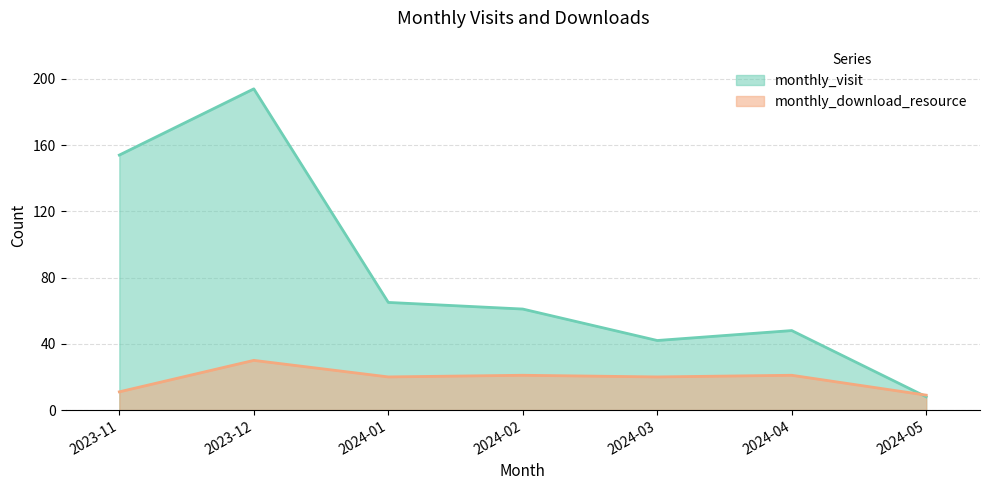

In monthly_download_resource, how many points are higher than both neighbors (excluding endpoints)?

3